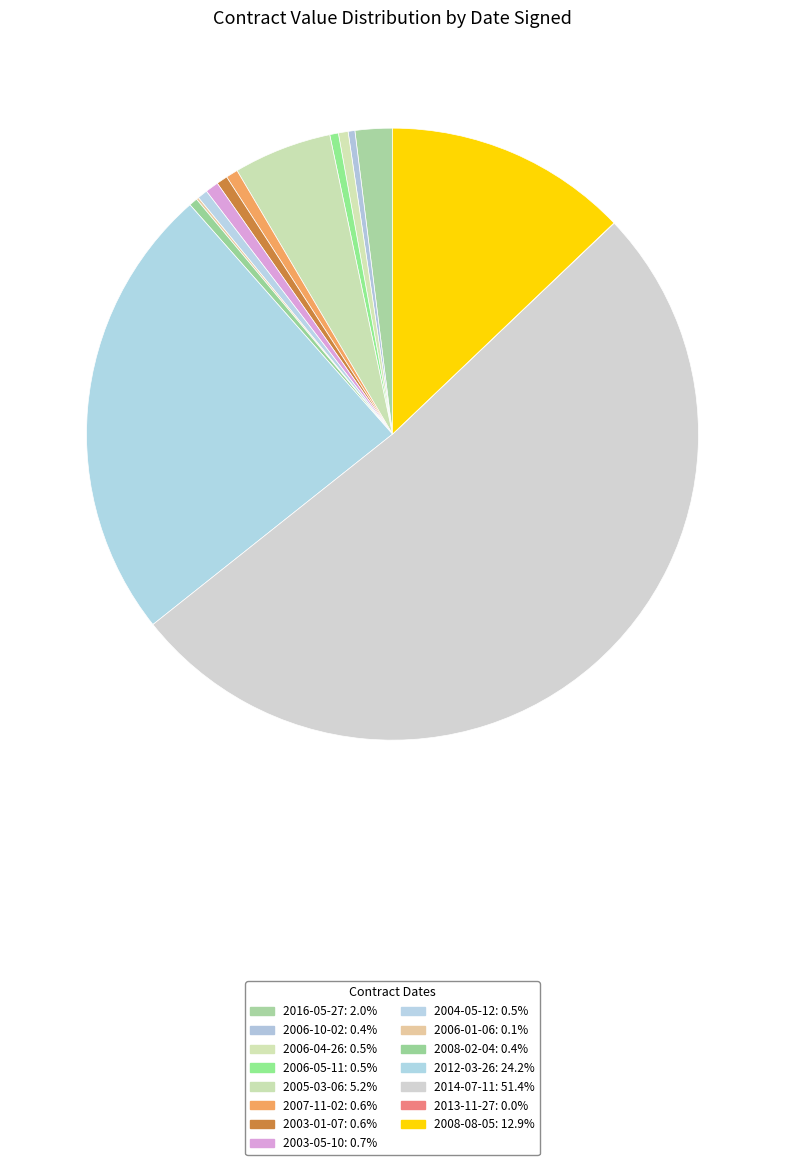

Rank the categories by value from lowest to highest.

2013-11-27, 2006-01-06, 2006-10-02, 2008-02-04, 2006-05-11, 2006-04-26, 2004-05-12, 2003-01-07, 2007-11-02, 2003-05-10, 2016-05-27, 2005-03-06, 2008-08-05, 2012-03-26, 2014-07-11